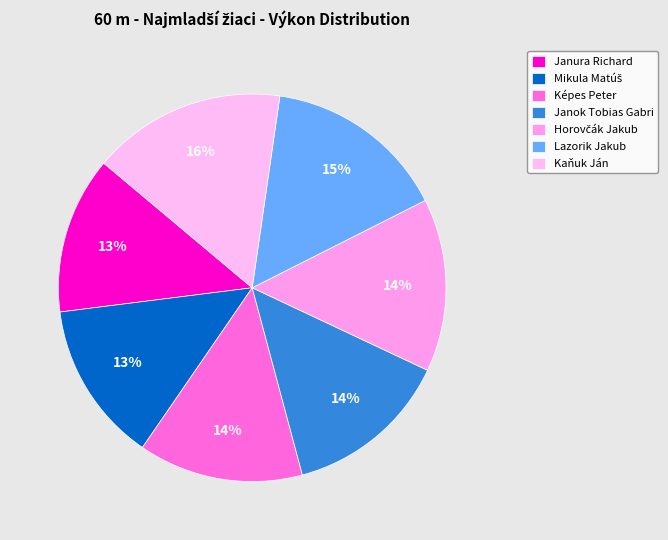

The Janura Richard slice represents 6% of the pie. True or false?

False